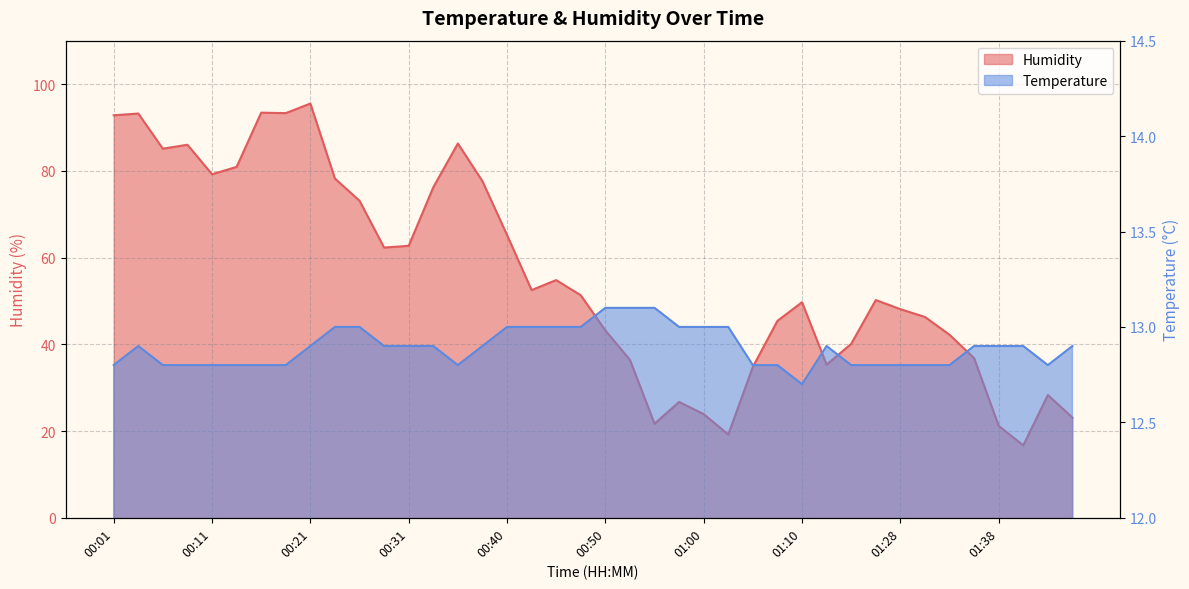

What is the label of the 35th point from the left?

01:33